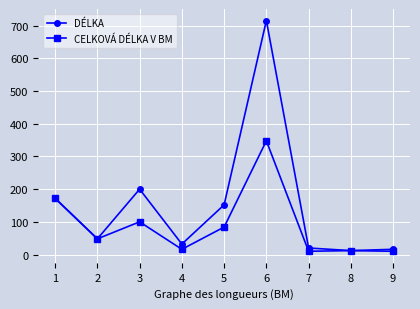

In CELKOVÁ DÉLKA V BM, how many points are lower than both neighbors (excluding endpoints)?

3